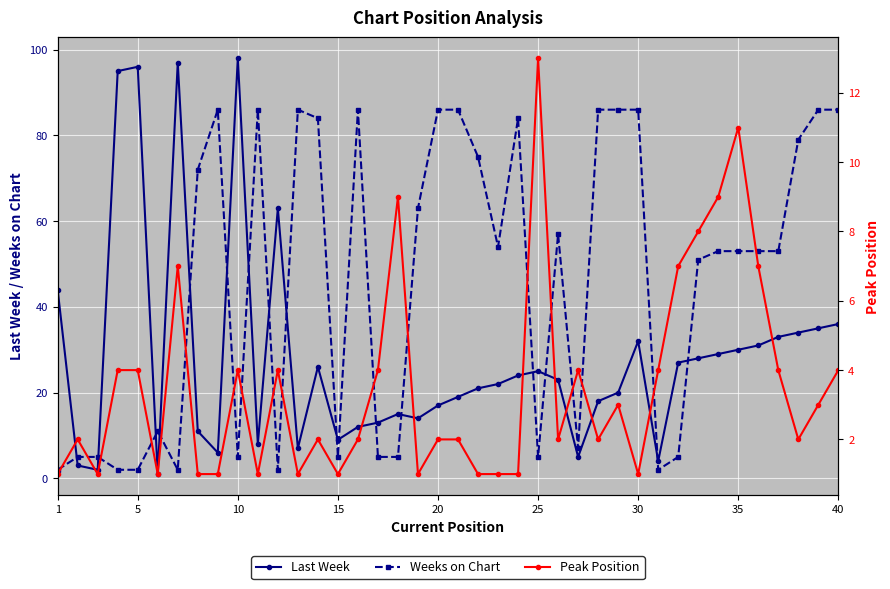

What is the value of the Peak Position point at the 35th from the left?

11